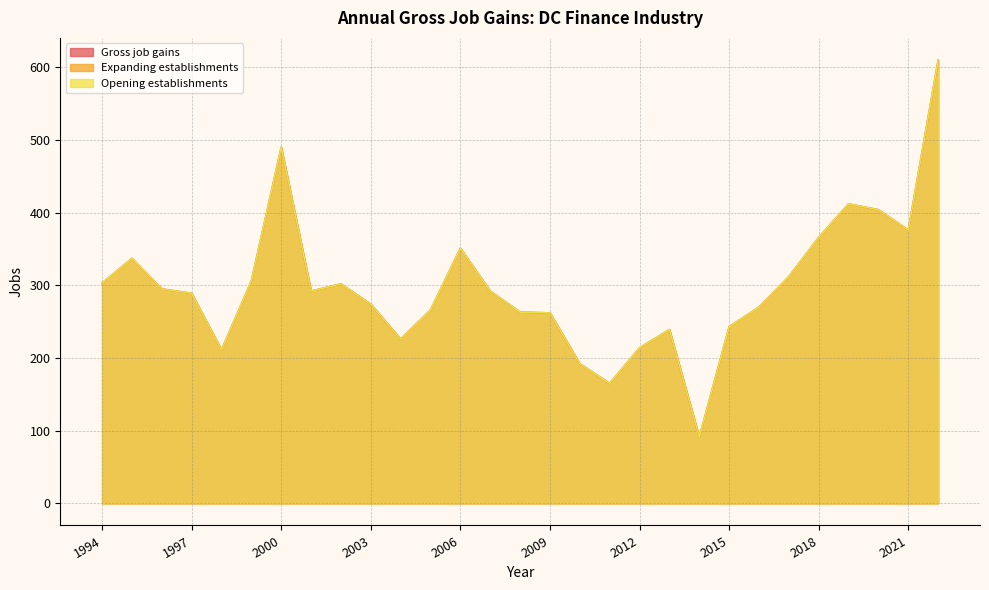

Which series has the largest total across all categories?

Gross job gains